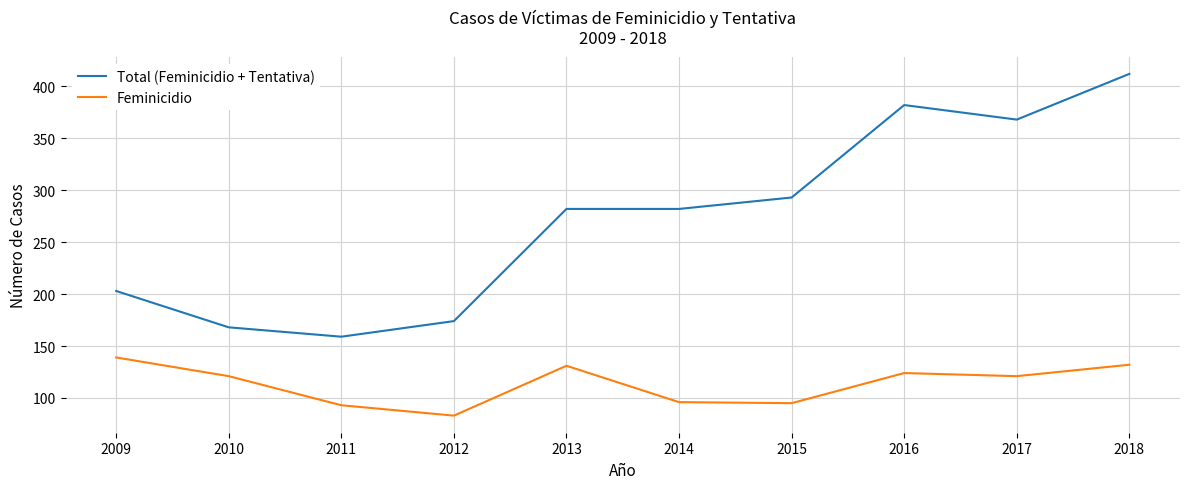

At how many categories does at least one series exceed 247?

6